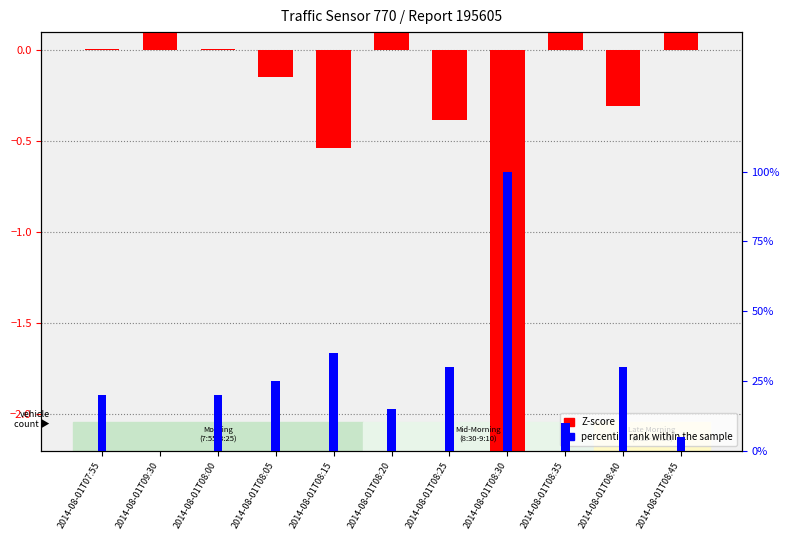

Does the chart contain any negative values?

Yes